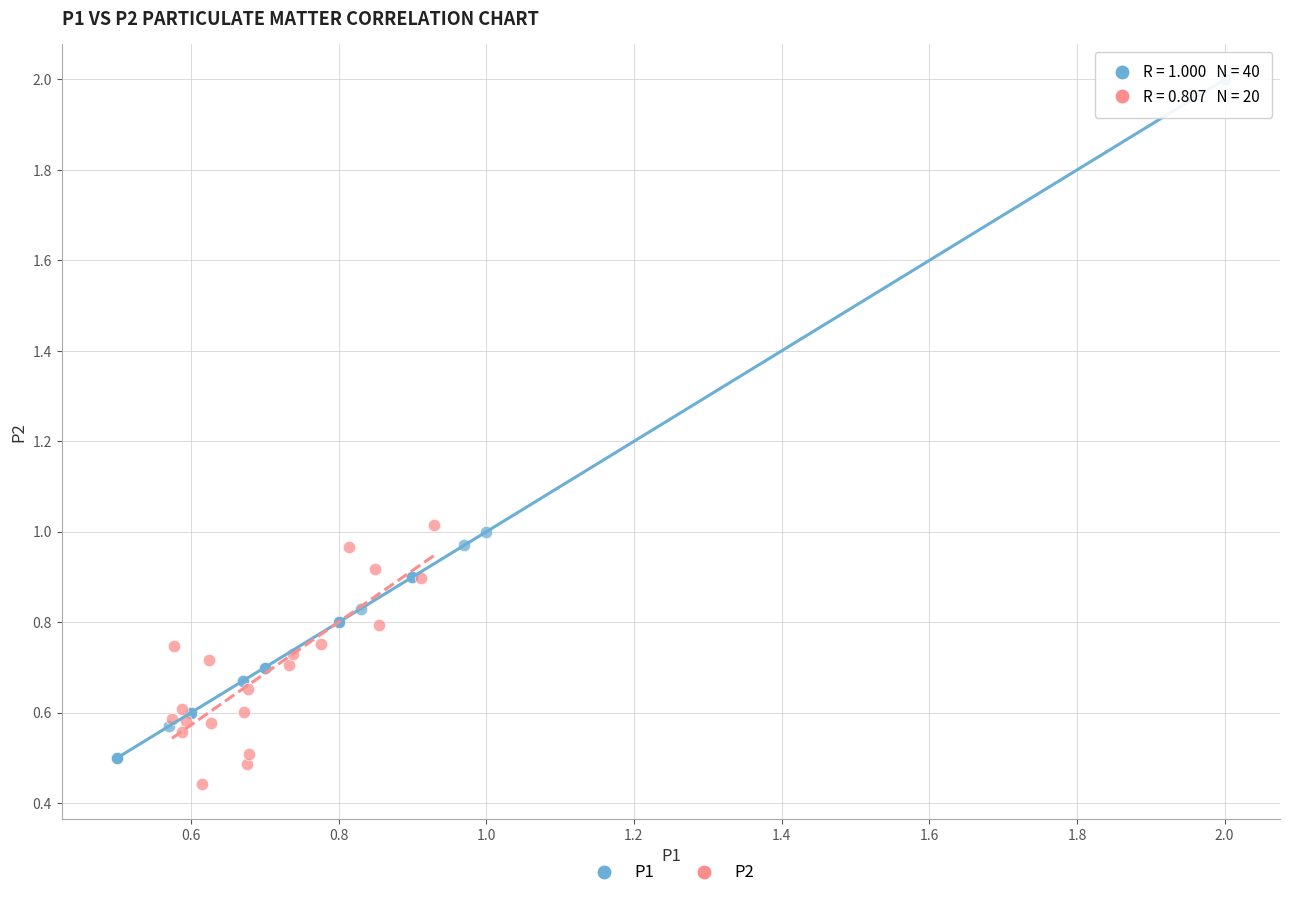

Which series has the widest spread of Y values?

P1